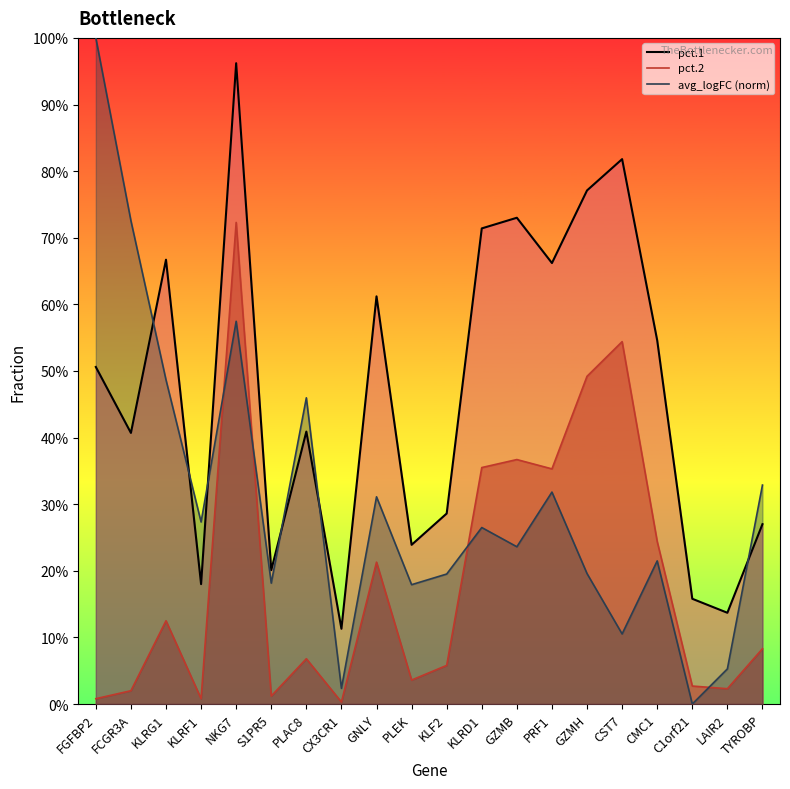

At which label does pct.1 reach its peak?

NKG7